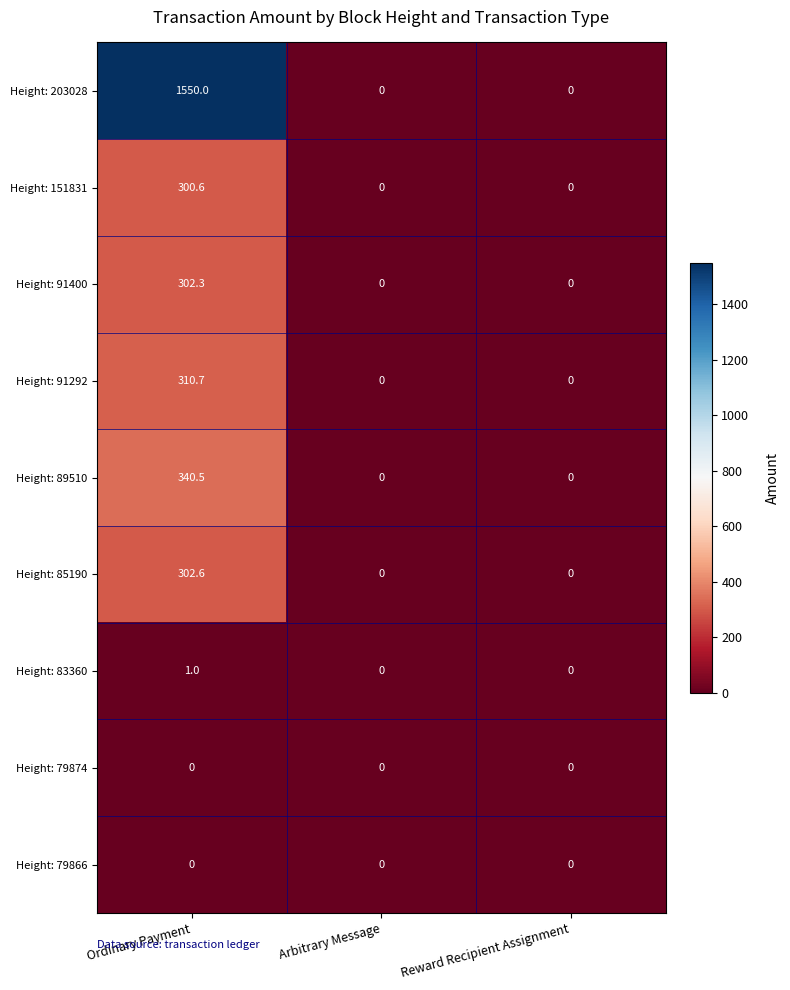

The value of Height: 79874 at Ordinary Payment is 0.0. True or false?

True